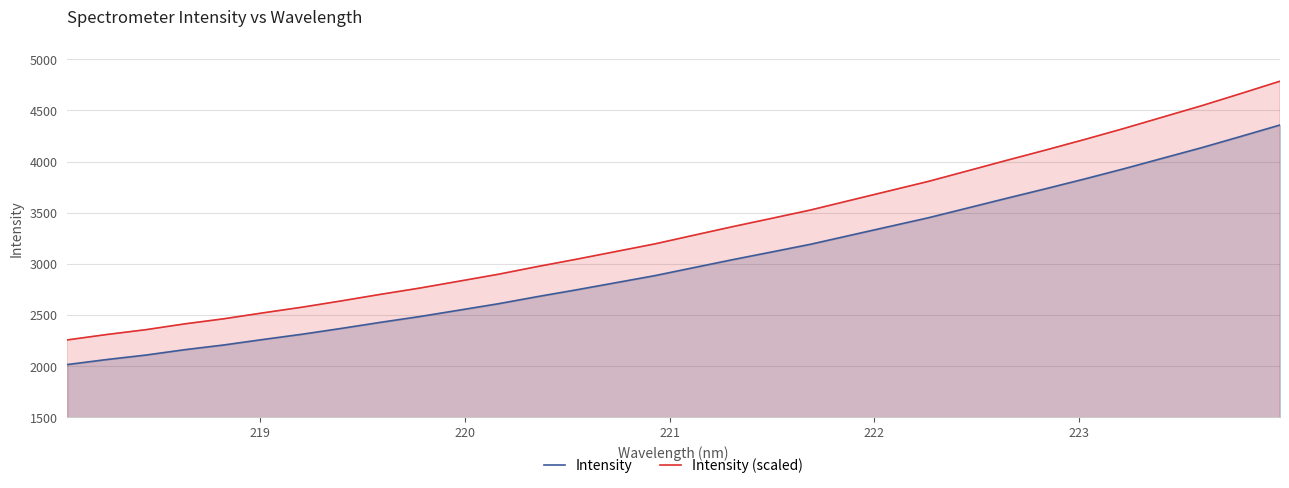

What is the difference between the maximum and minimum values in the Intensity series?

2345.0